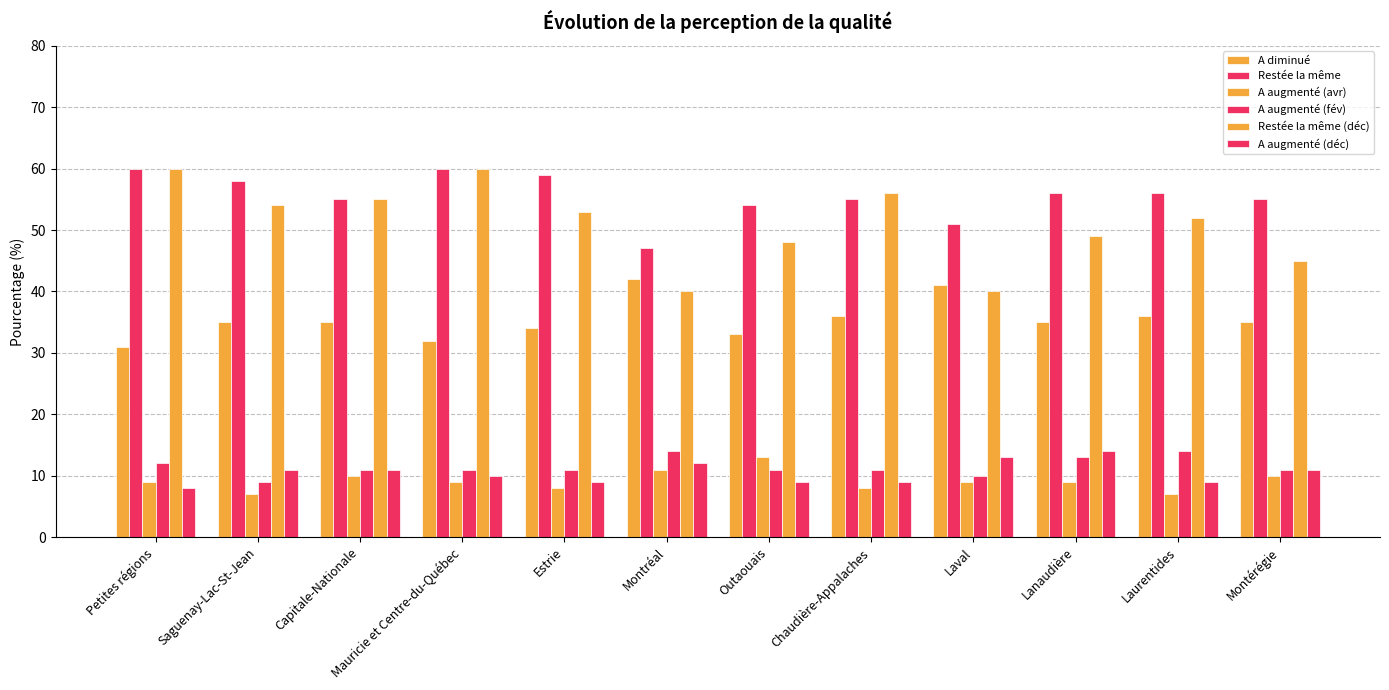

What is the average value of the Restée la même (déc) series?

51